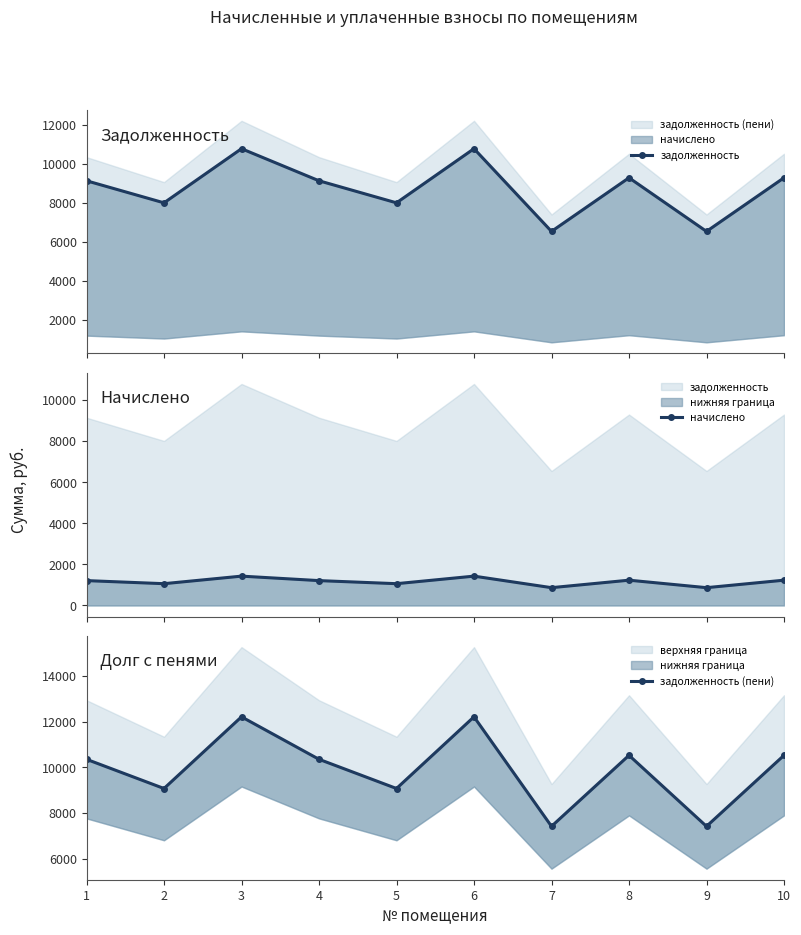

List the labels in order of задолженность value, largest first.

3, 6, 8, 10, 1, 4, 2, 5, 7, 9